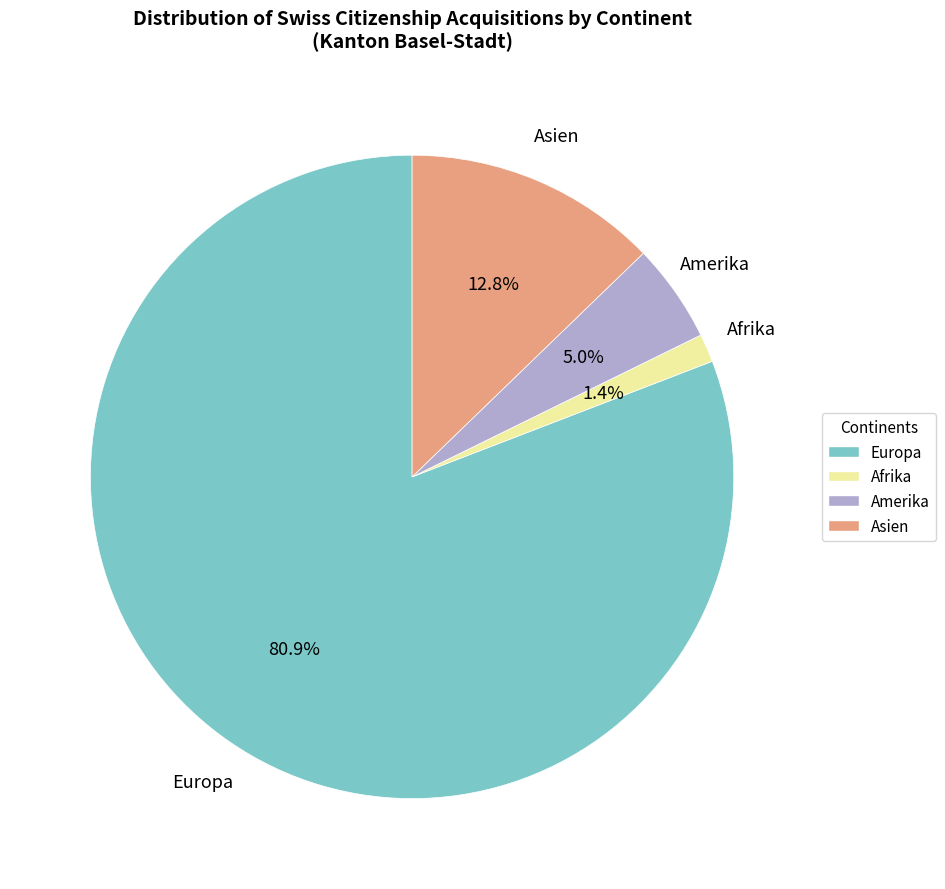

Is there any slice that represents more than half of the pie?

Yes